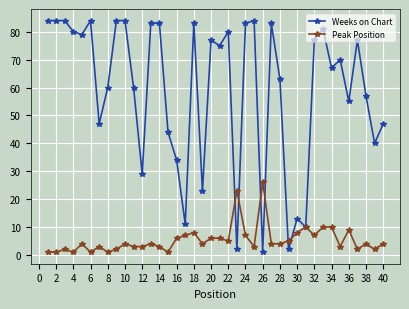

What is the highest value of the Weeks on Chart series?

84